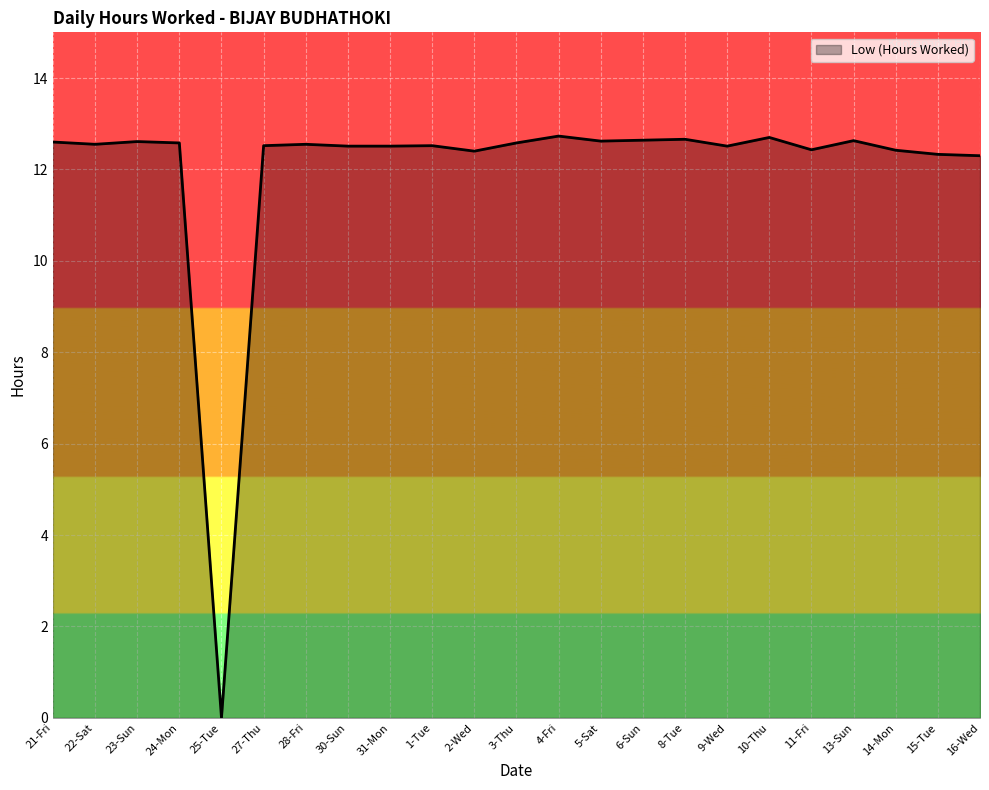

Between 31-Mon and 15-Tue, which is larger?

31-Mon